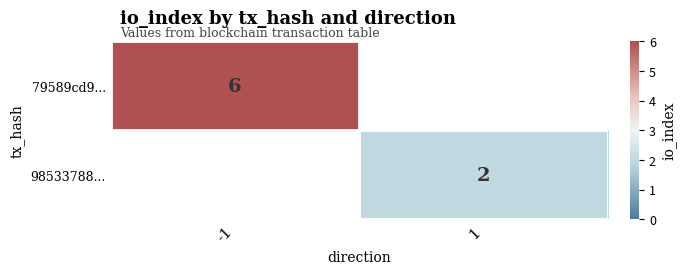

The 98533788... series shows 2 at 1. True or false?

True